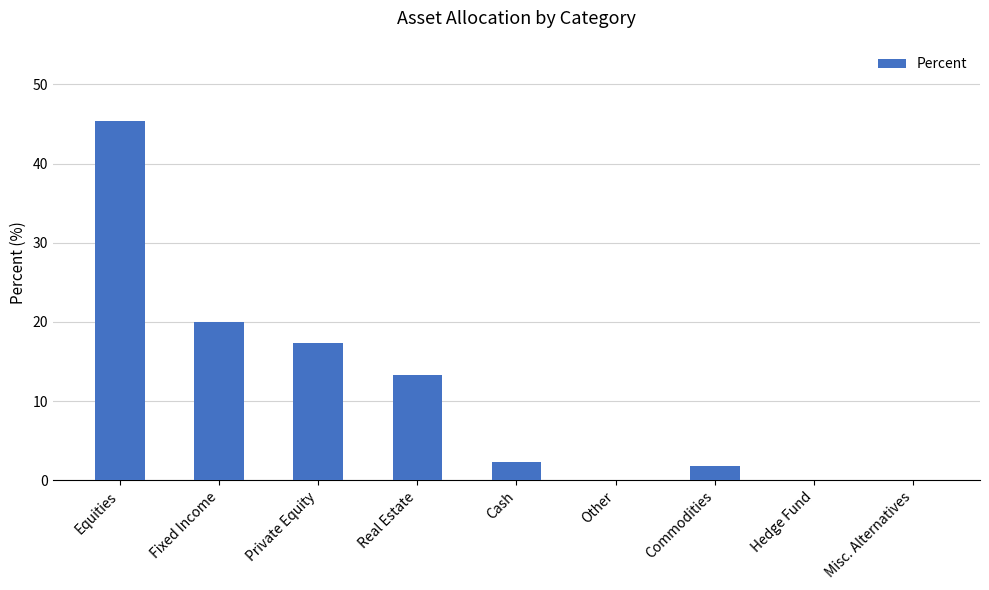

What is the sum of the values at Private Equity and Other?

17.4